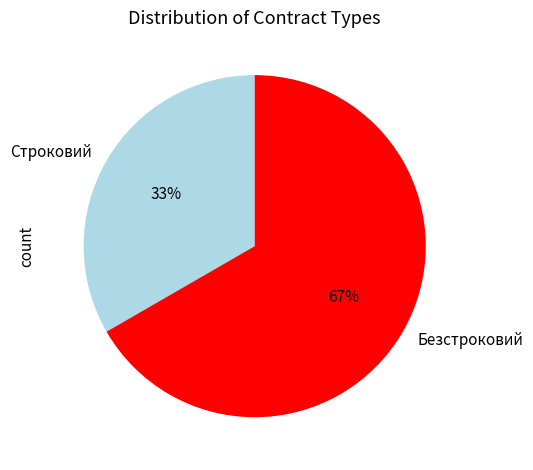

Does Безстроковий represent more than half of the total?

Yes